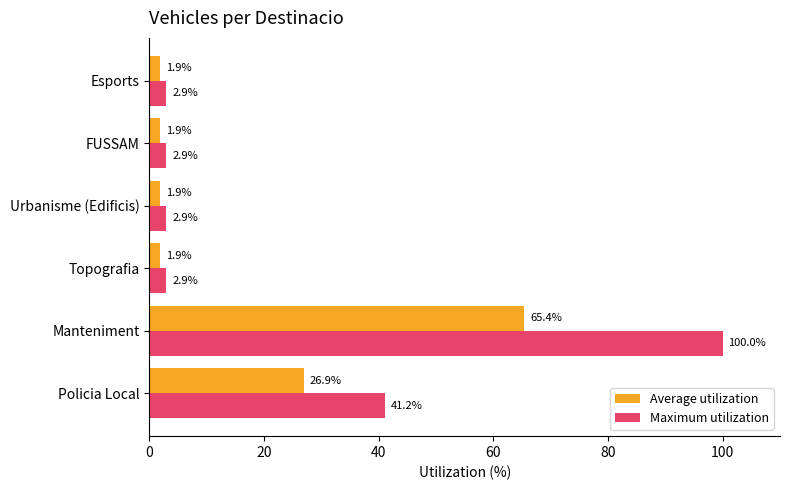

What is the smallest value displayed?

1.9